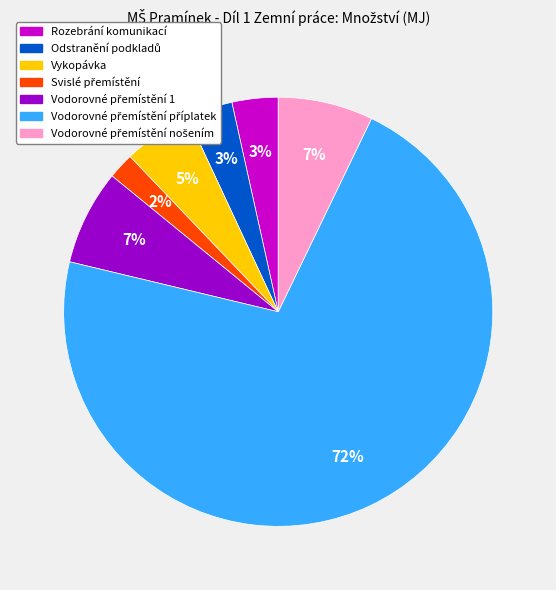

To the nearest percent, what is the average slice percentage?

14%